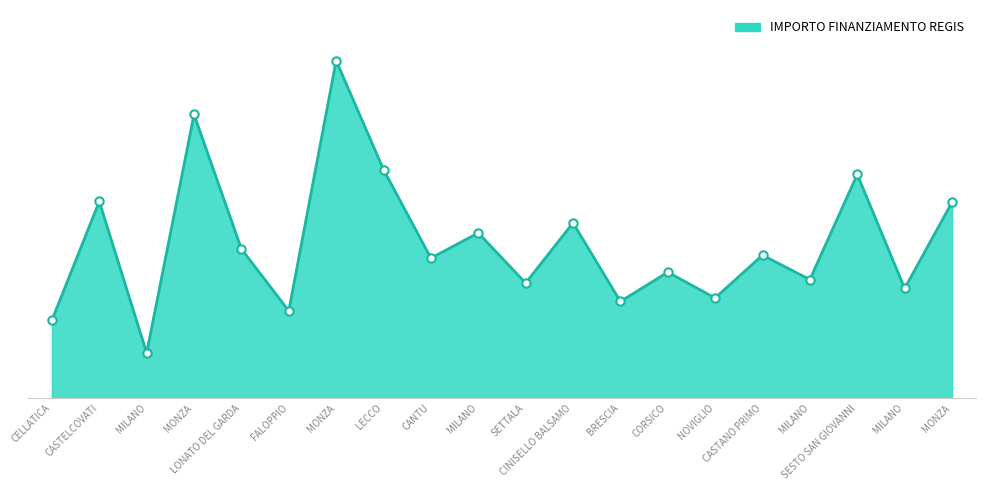

Count the number of values greater than 84538.

10